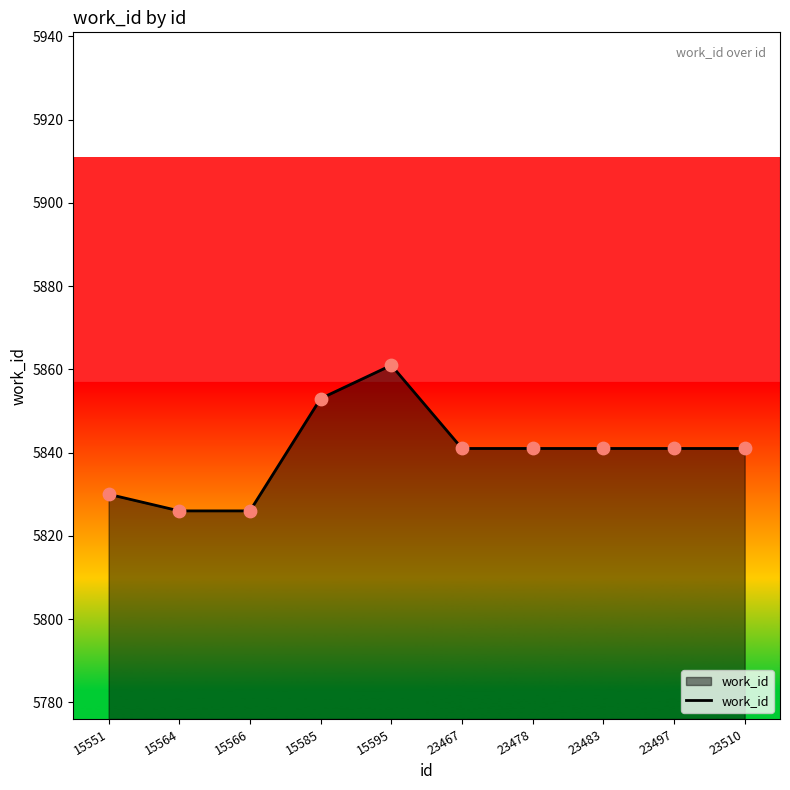

What is the change in value from 15566 to 23467?

+15